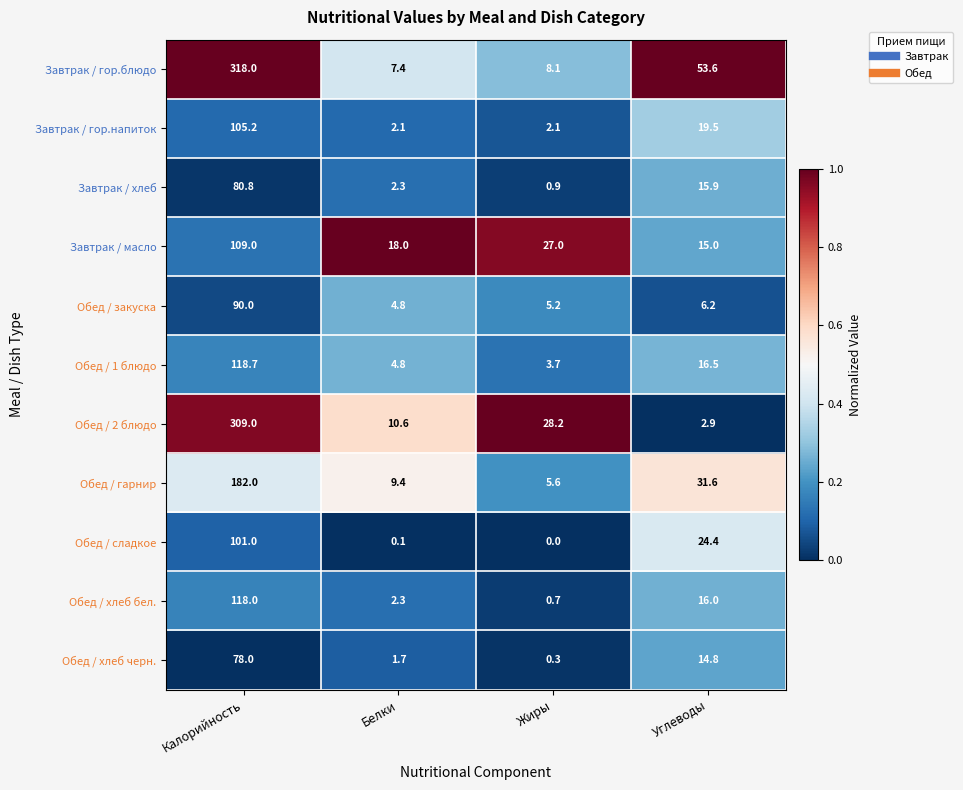

Which category has the lowest value in the Обед / 2 блюдо series?

Углеводы